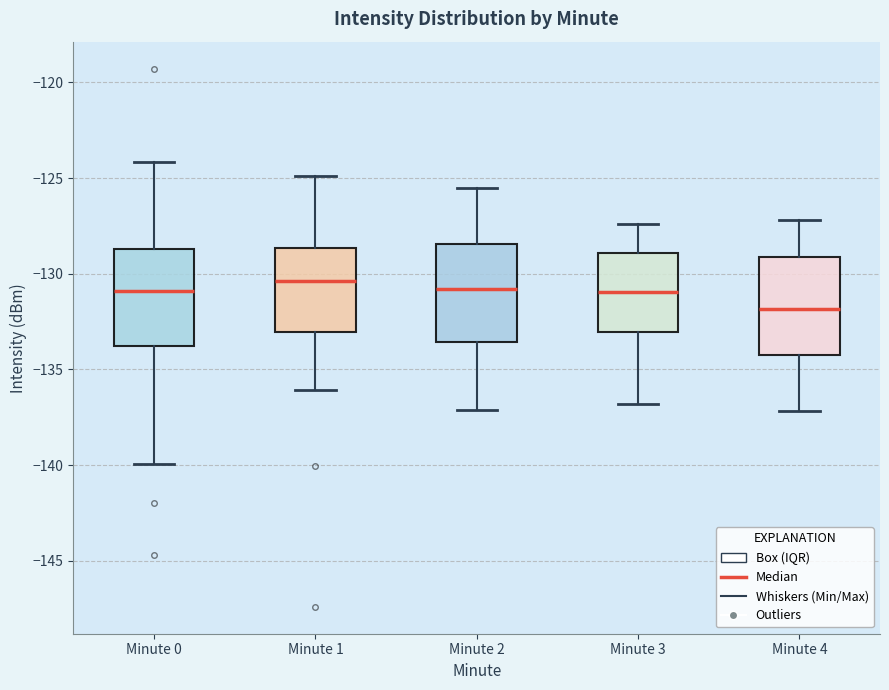

Where does the upper whisker of the box for Minute 1 end on the y-axis? The values are not printed on the chart, so give them approximately, as read against the axis.

-125.0